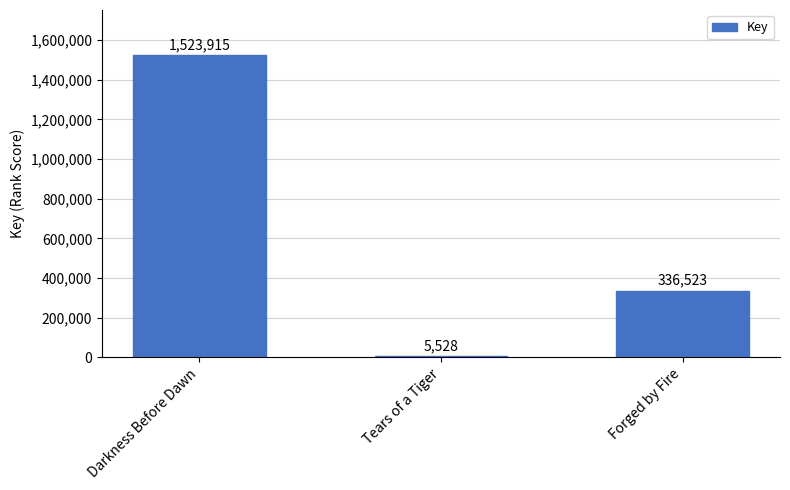

Does the chart contain stacked bars?

No